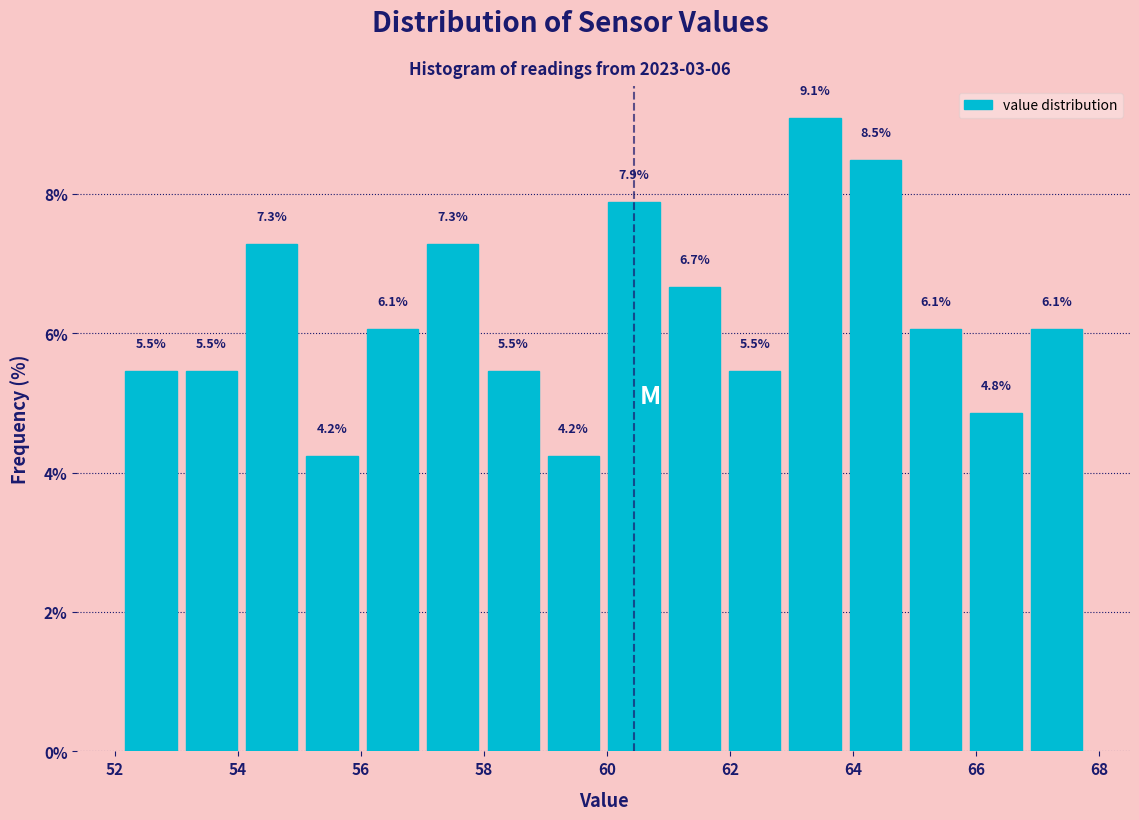

Over which range of the x-axis is the bar tallest?

62.8 to 63.8